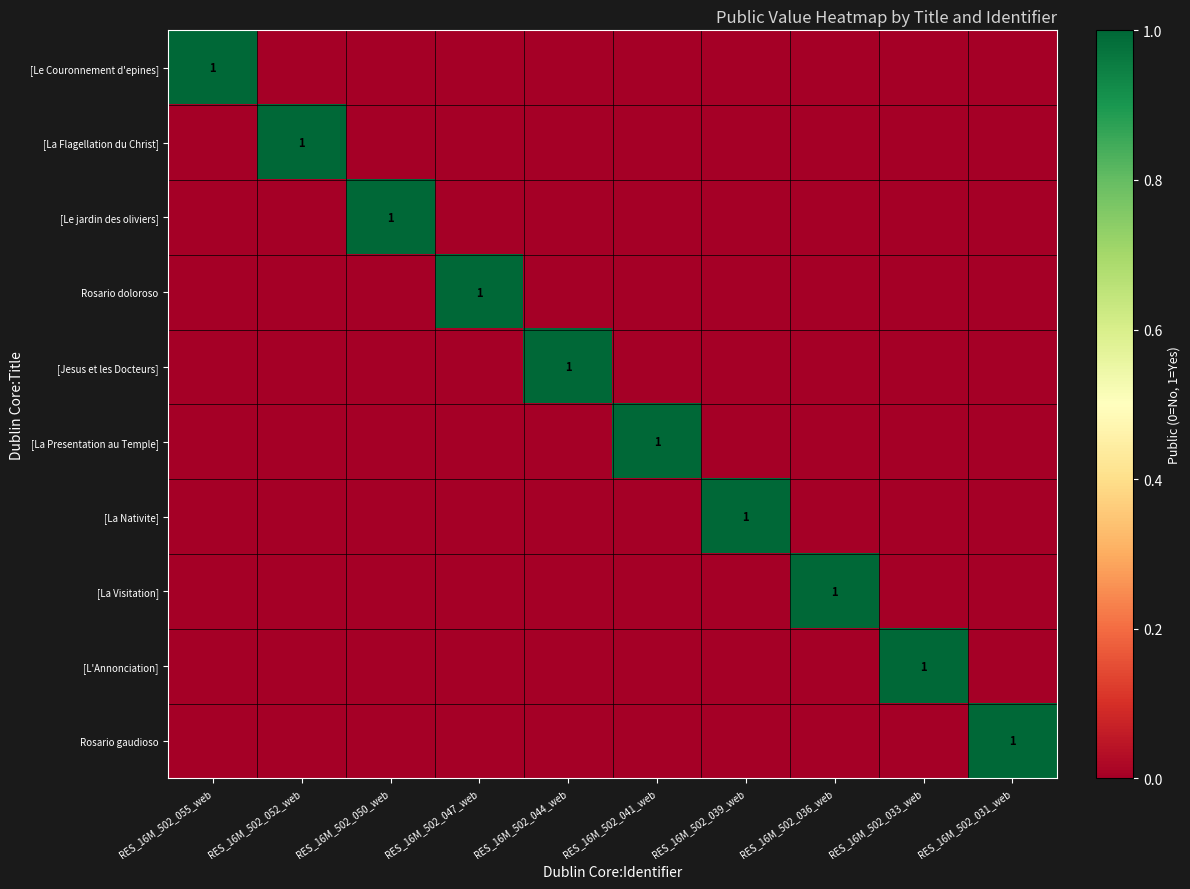

Between RES_16M_502_055_web and RES_16M_502_041_web, which is larger?

RES_16M_502_055_web